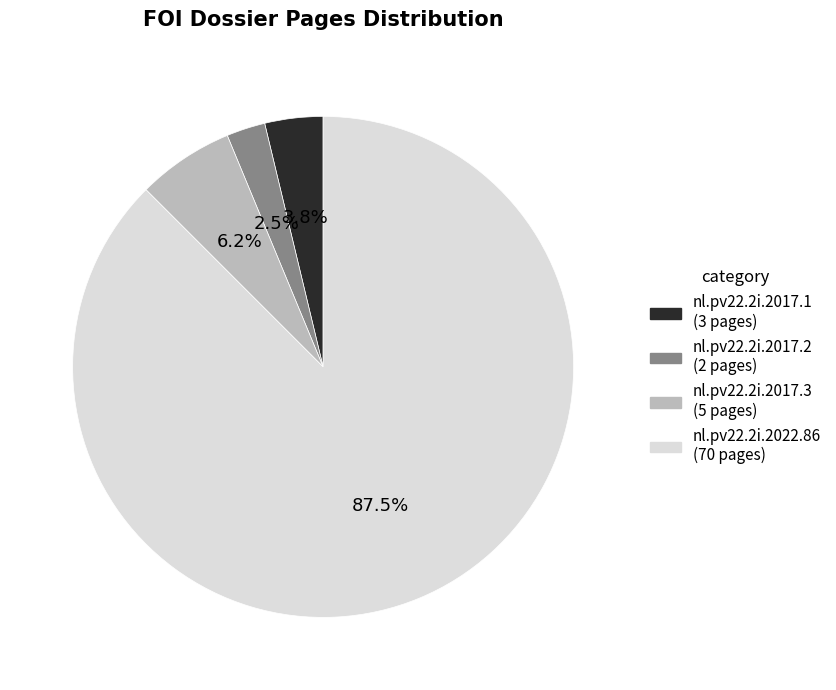

What is the majority slice?

nl.pv22.2i.2022.86